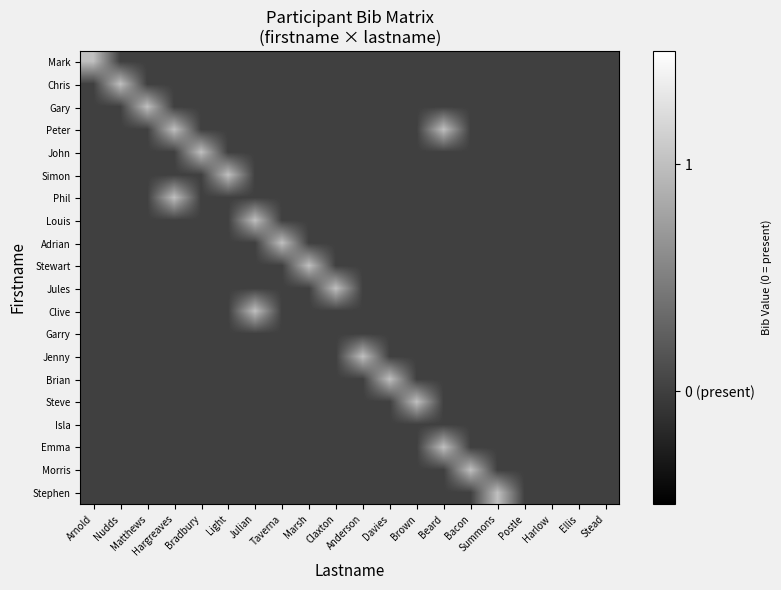

Rank the series by their maximum value, from lowest to highest.

Garry, Isla, Mark, Chris, Gary, Peter, John, Simon, Phil, Louis, Adrian, Stewart, Jules, Clive, Jenny, Brian, Steve, Emma, Morris, Stephen